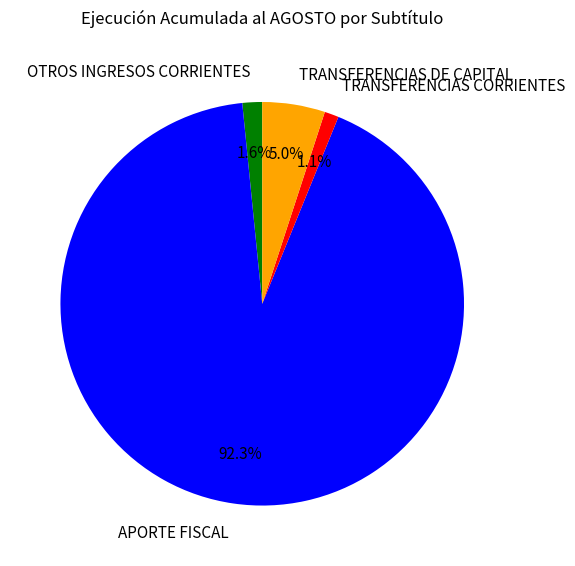

Is the sum of TRANSFERENCIAS CORRIENTES and TRANSFERENCIAS DE CAPITAL greater than half?

No